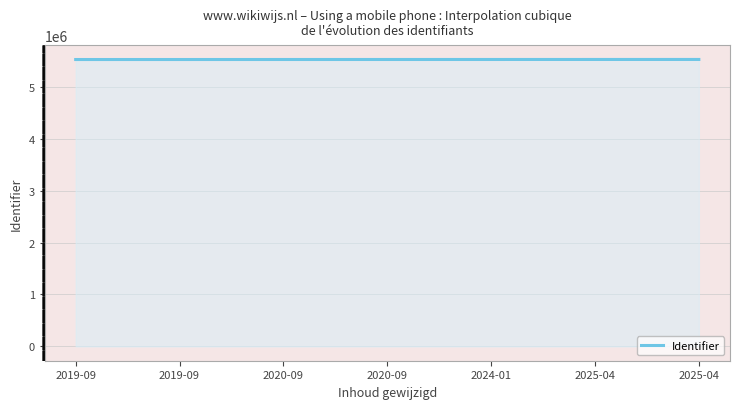

What is the maximum value shown in the chart?

5525719.0